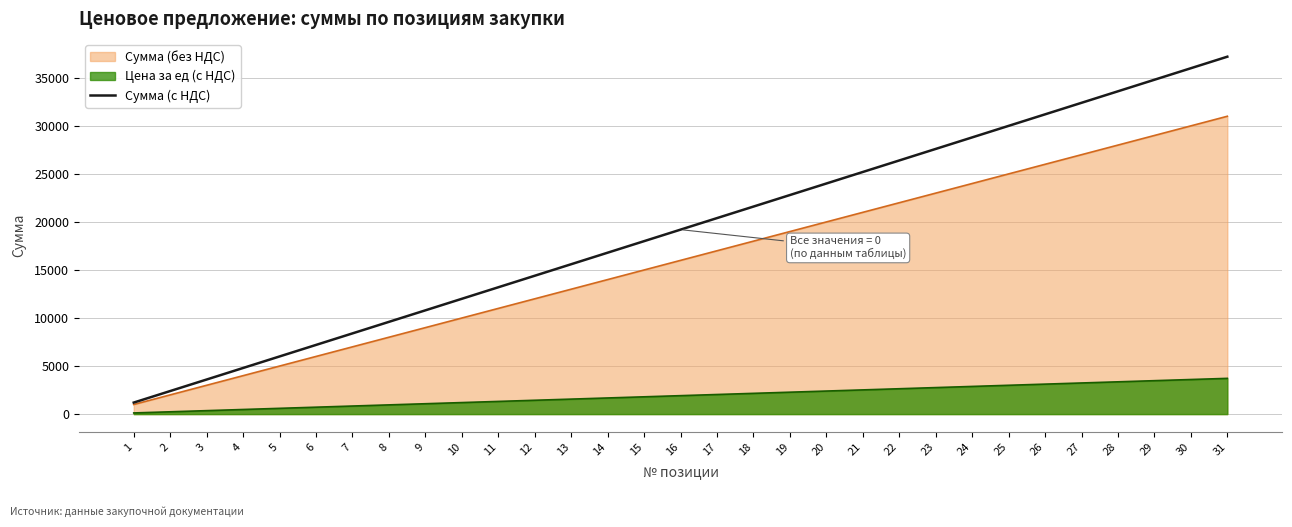

How many data points does each series have?

31